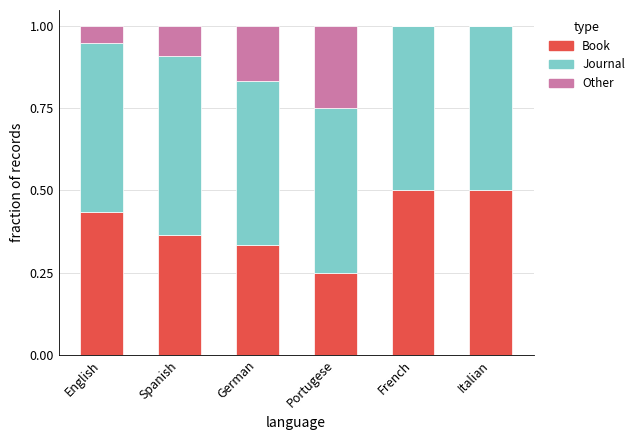

True or false: Book has a value of 0.5 at Italian.

True